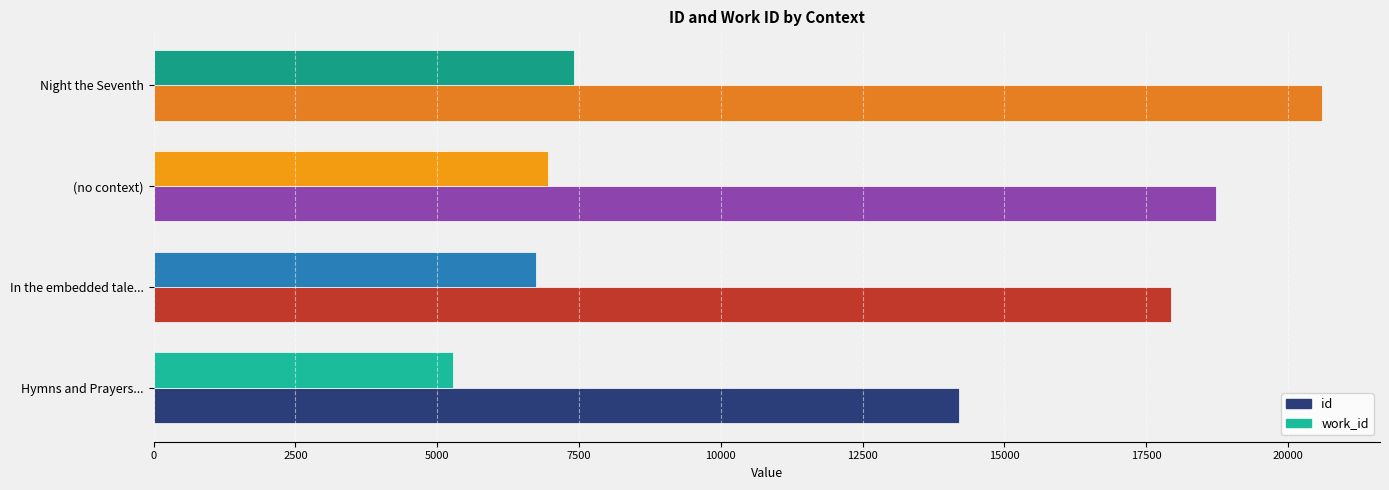

How many id values are between 17938 and 20591?

3